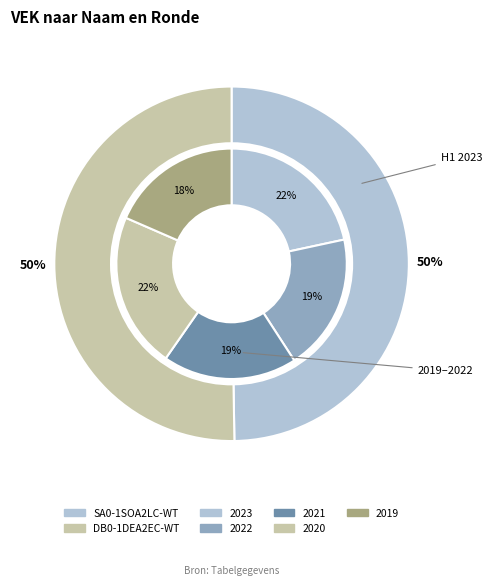

How many slices are in this pie chart?

2